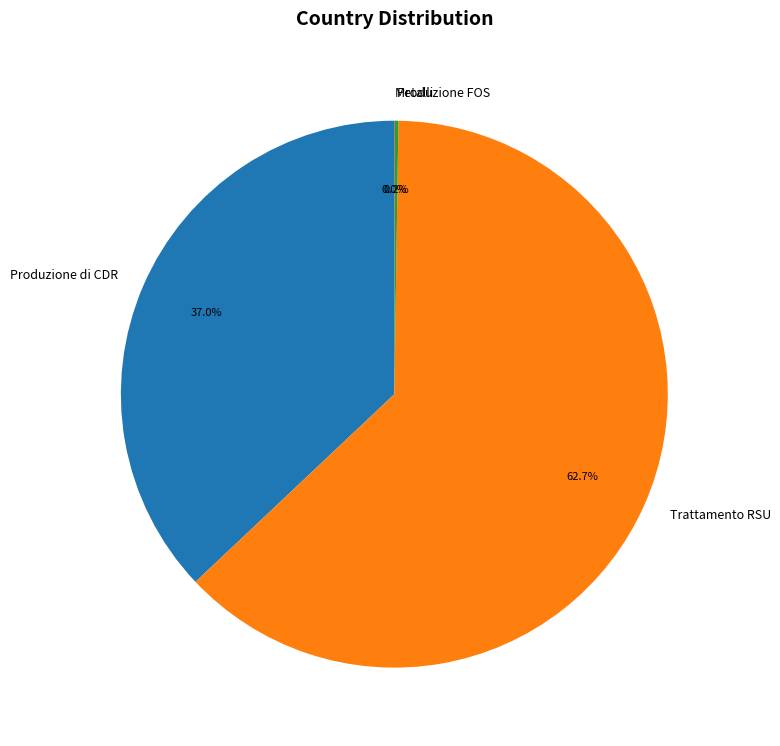

Is there a majority slice in this chart?

Yes